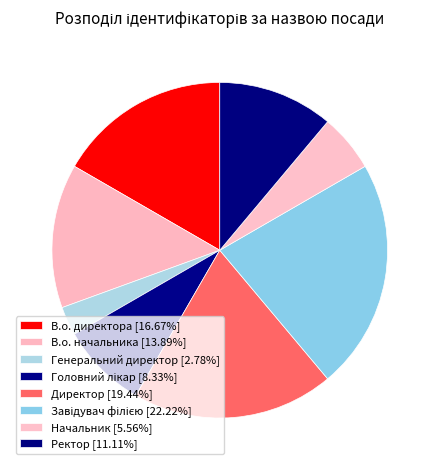

How many segments does this pie chart have?

8